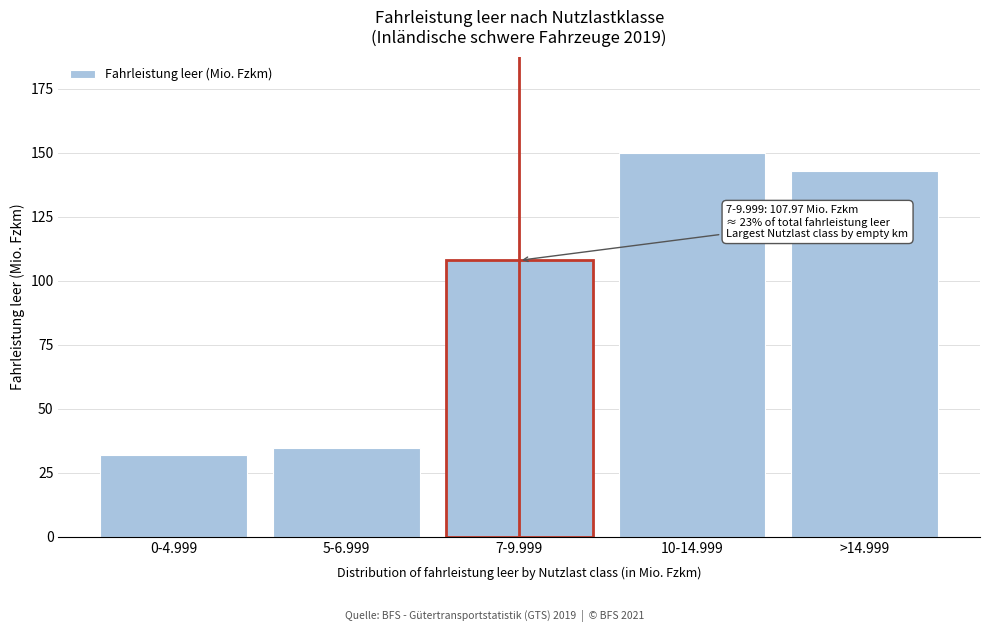

Reading right to left, extract all data points from this chart.

142.9	150.0	108.0	34.6	32.0